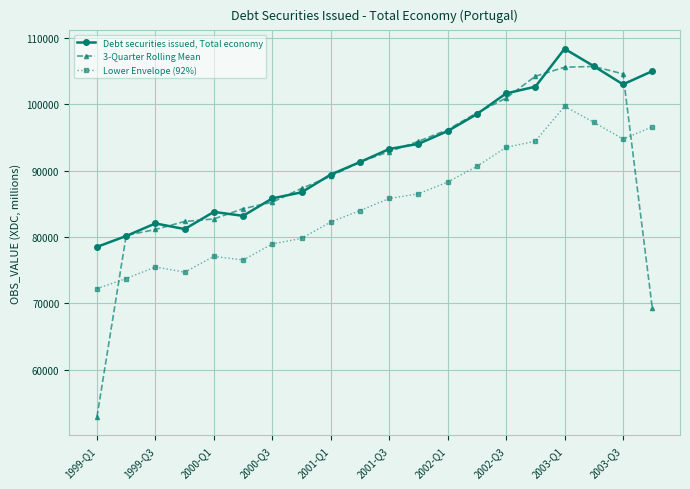

What is the minimum value for Lower Envelope (92%)?

72215.9